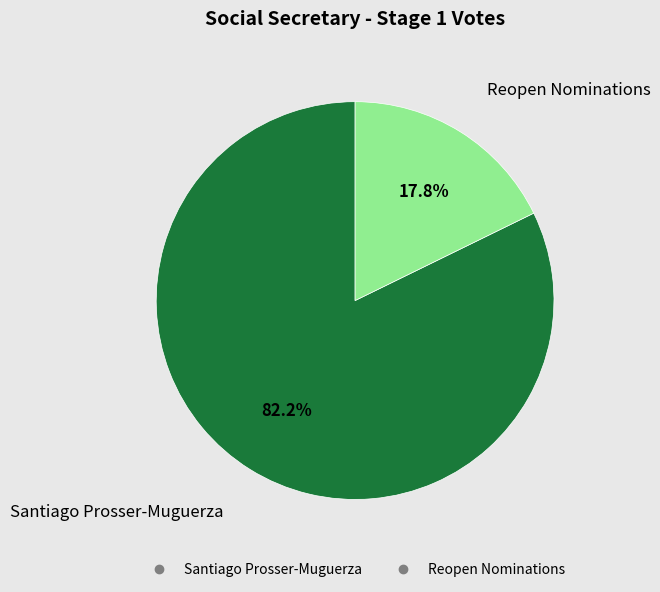

Which slice is the smallest?

Reopen Nominations